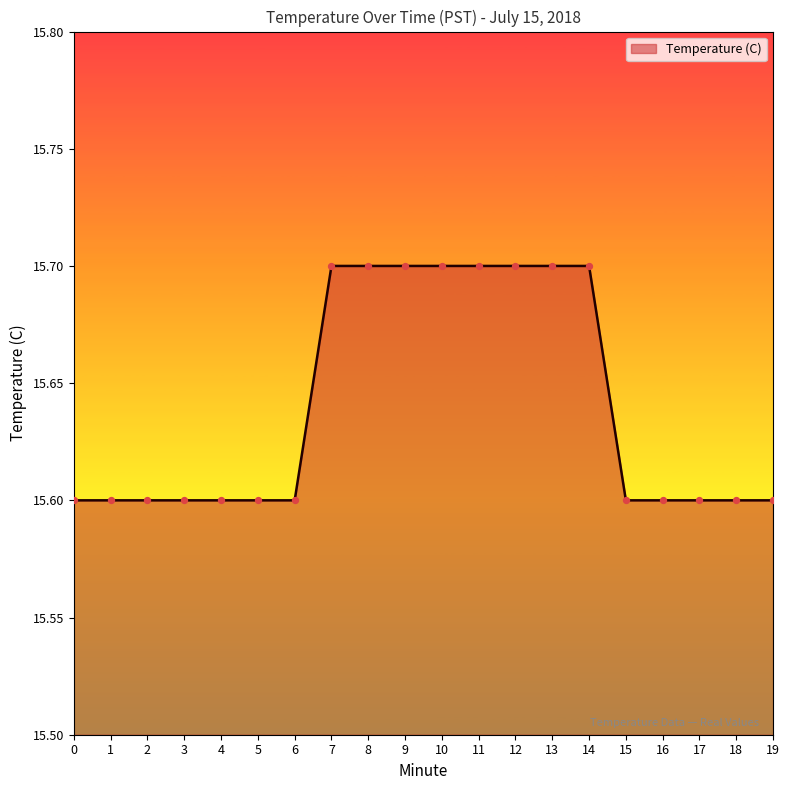

What is the change in value from 1 to 12?

+0.1